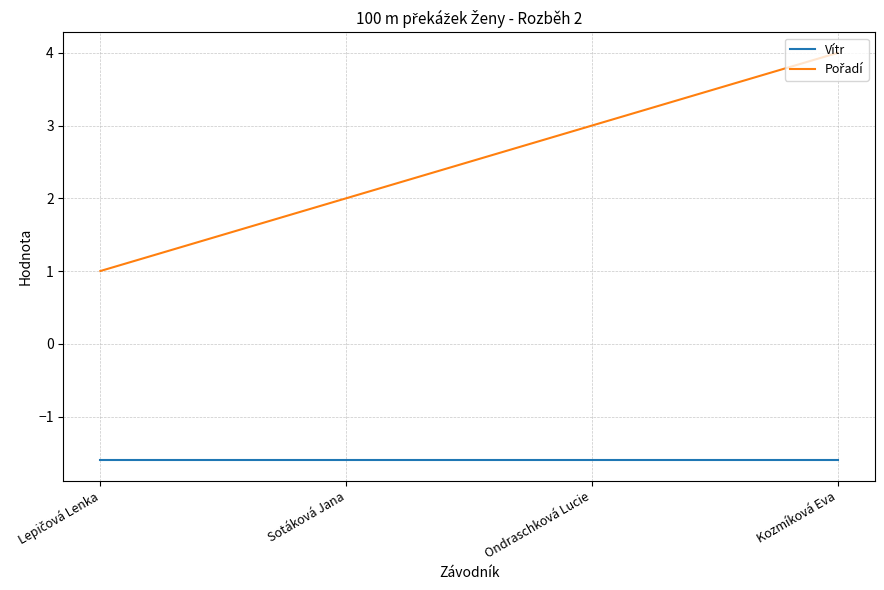

What position from the left is Kozmíková Eva?

4